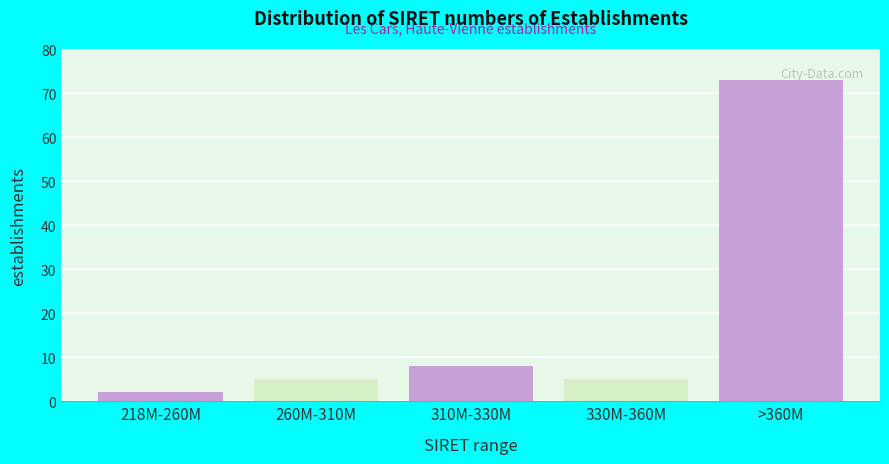

Reading left to right, extract all data points from this chart.

2	5	8	5	73